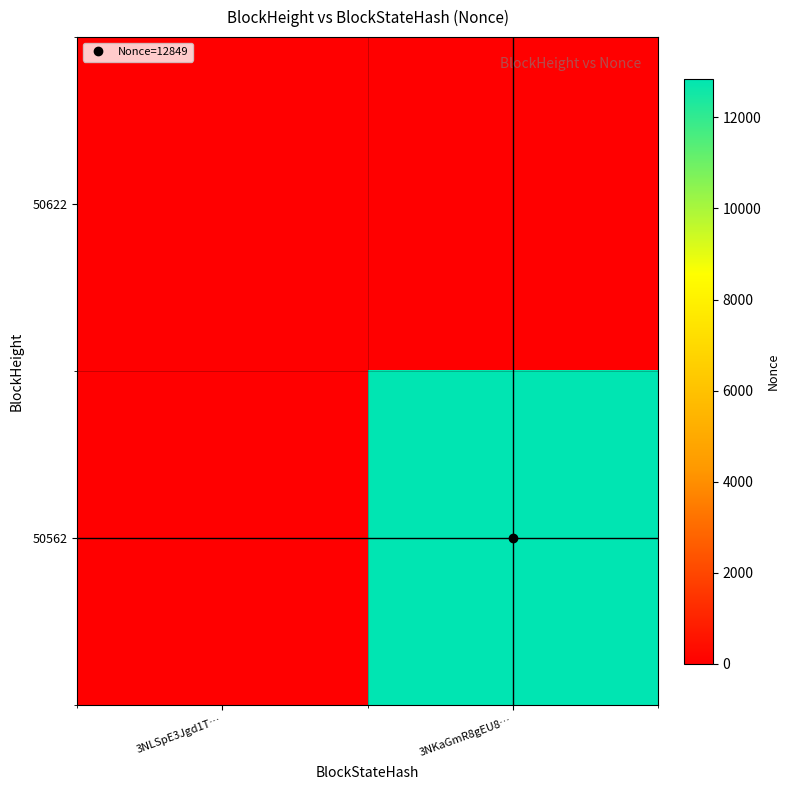

At which category is the sum across all series the highest?

3NKaGmR8gEU8…